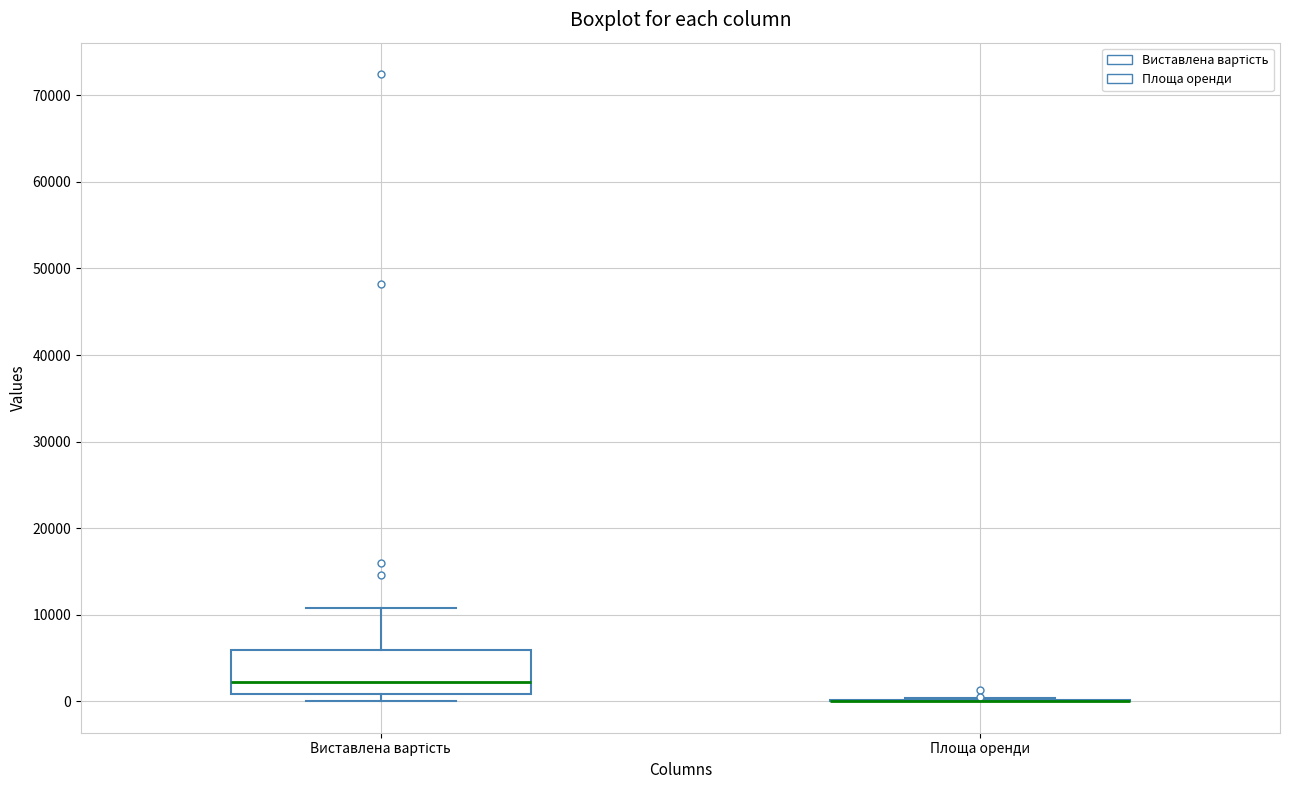

Reading left to right, transcribe this box plot: for each box, give where its median line is, the range the box spans, and where its two whiskers end, as read against the y-axis. The values are not printed on the chart, so give them approximately, as read against the axis.

Виставлена вартість: median 2000, box 1000 to 6000, whiskers 0 to 11000
Площа оренди: box collapsed to a line at 0, whiskers 0 to 0